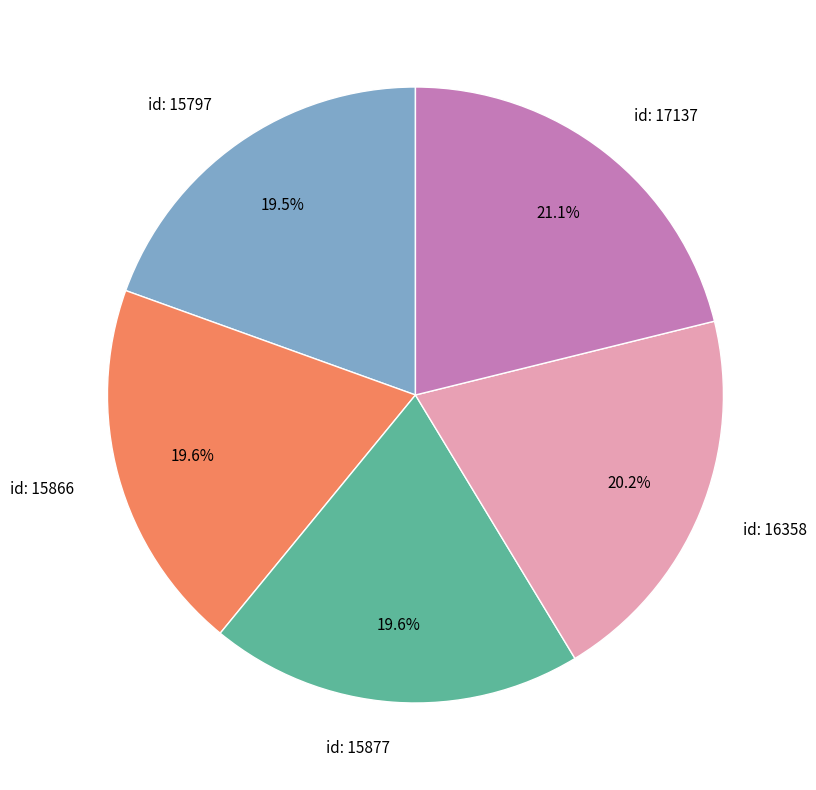

What portion of the pie excludes id: 15877?

80.4%